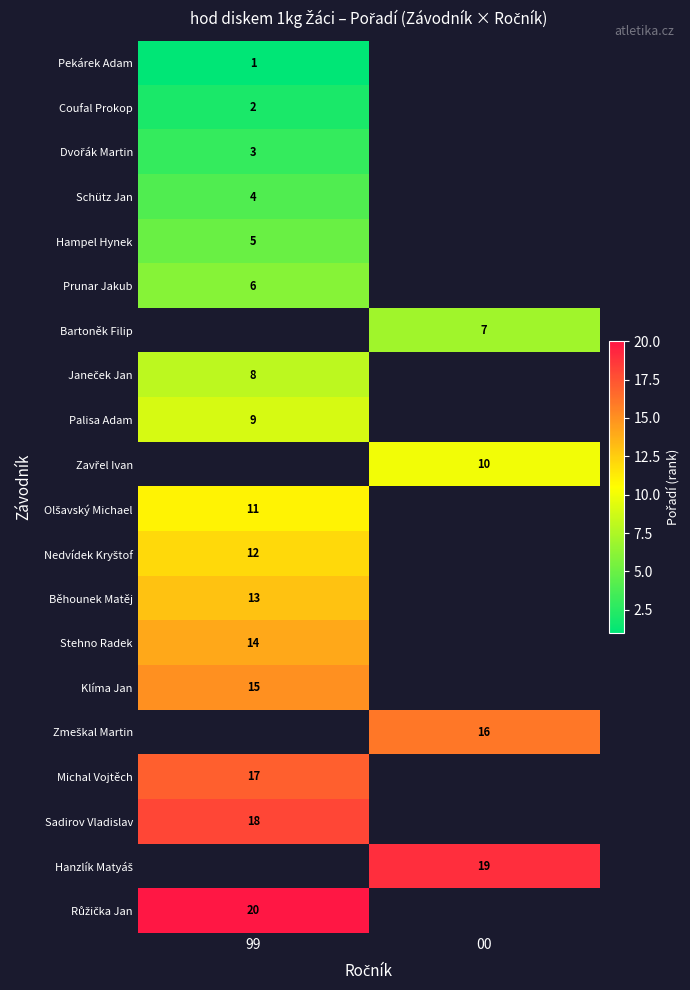

Is the value of Hampel Hynek at 99 greater than the value of Bartoněk Filip at 00?

No